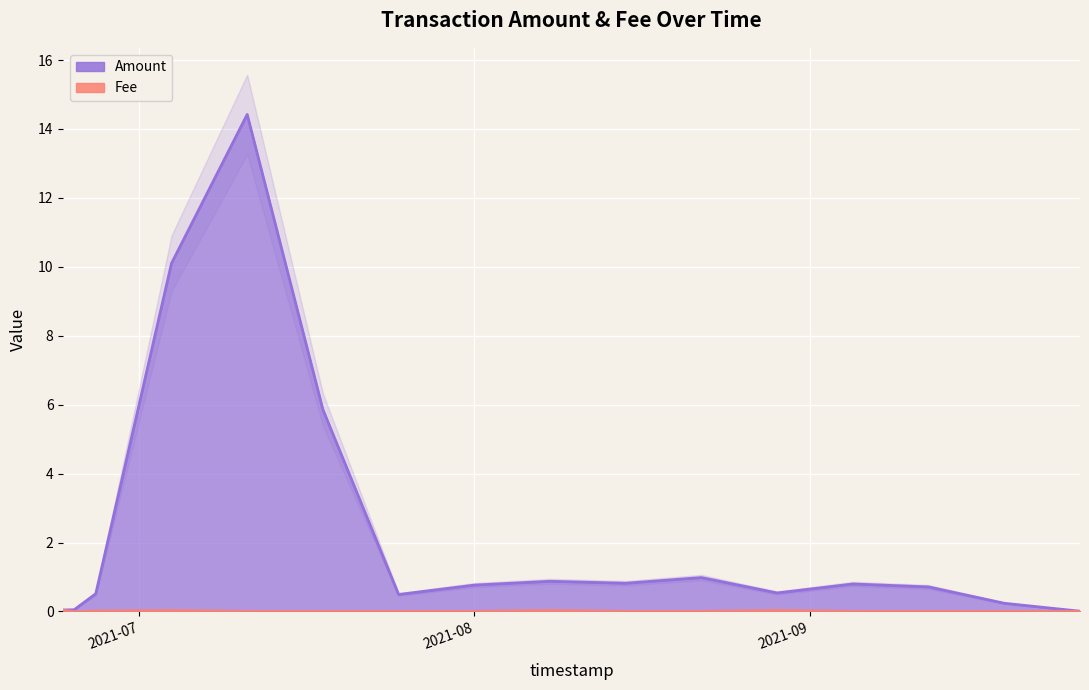

The Fee series shows 0.0 at 2021-08-22. True or false?

False